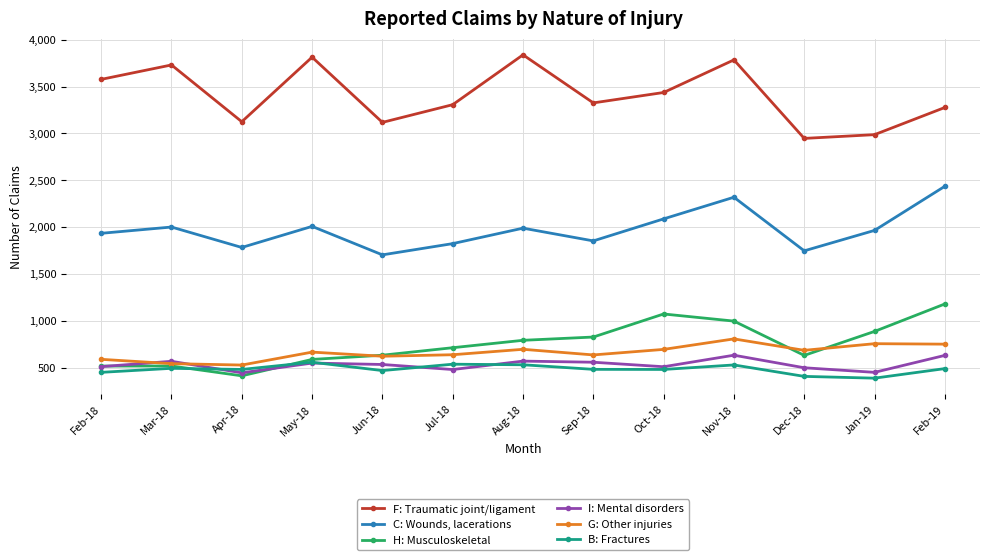

How many interior local valleys does the I: Mental disorders series have?

4